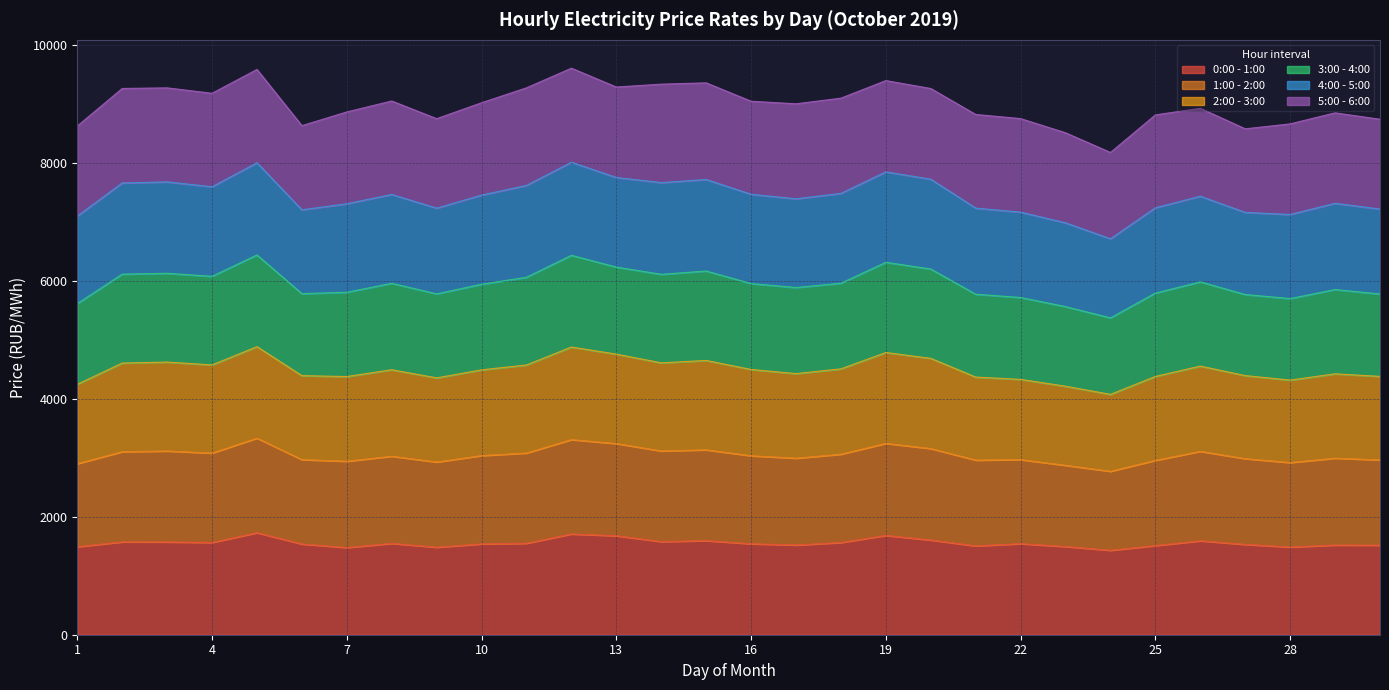

Which series has the largest range (max minus min)?

3:00 - 4:00